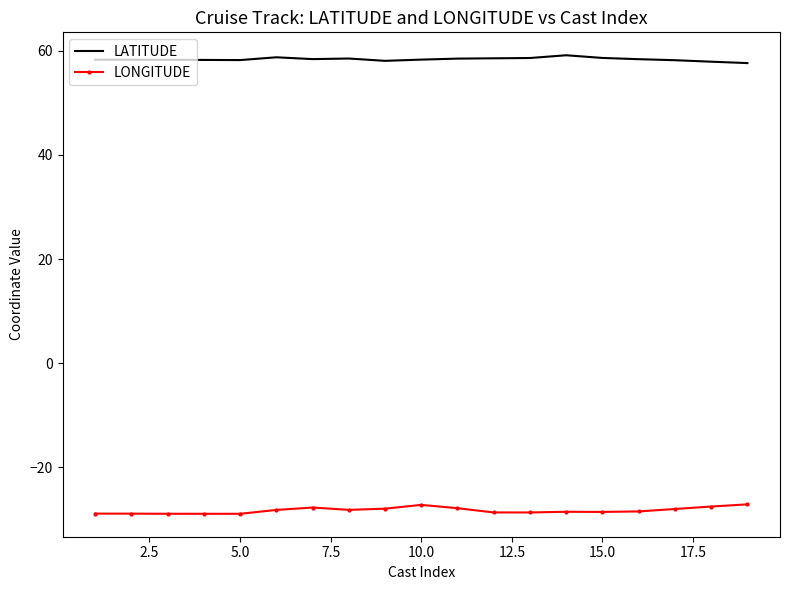

List the series in order of their overall mean, lowest first.

LONGITUDE, LATITUDE